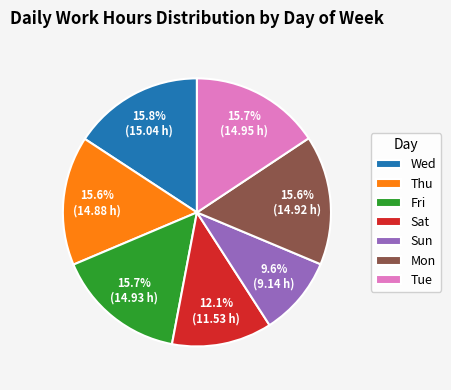

Approximately how many times larger is the value at Fri compared to Thu?

1.0